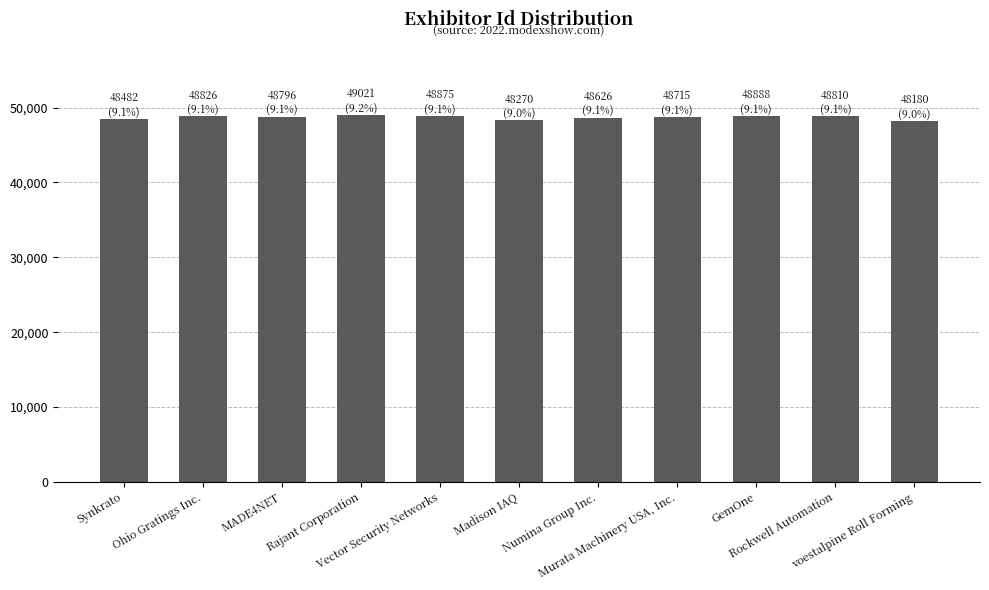

Are the bars grouped side by side (vs. stacked)?

No